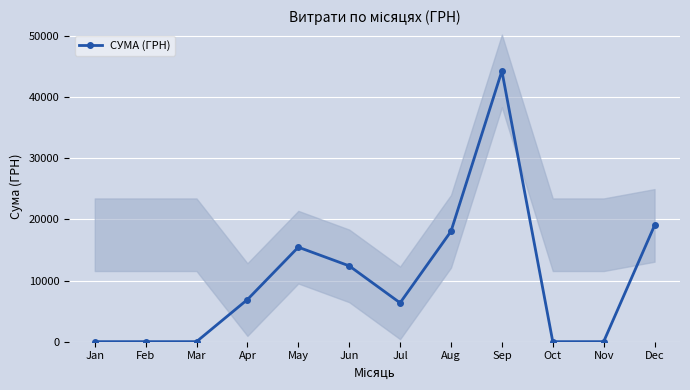

How many categories are shown in the chart?

12